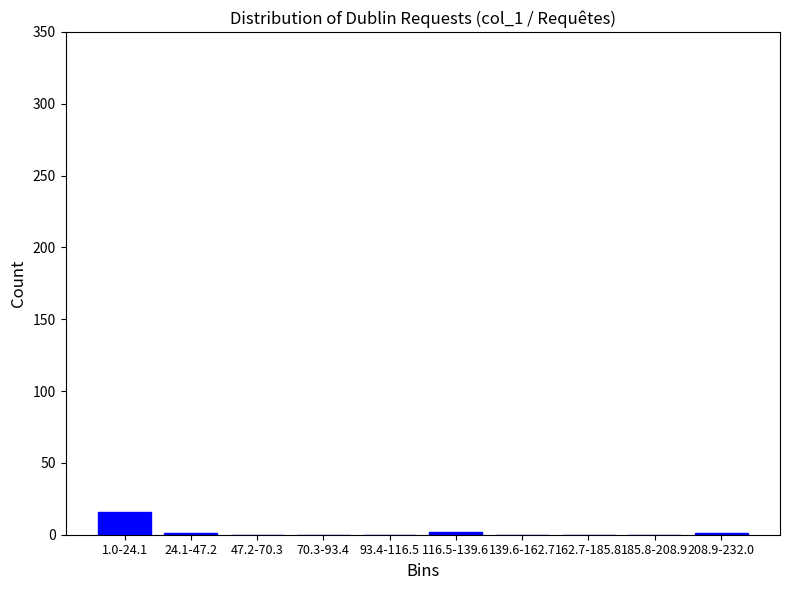

Which category has the highest value across all series?

1.0-24.1